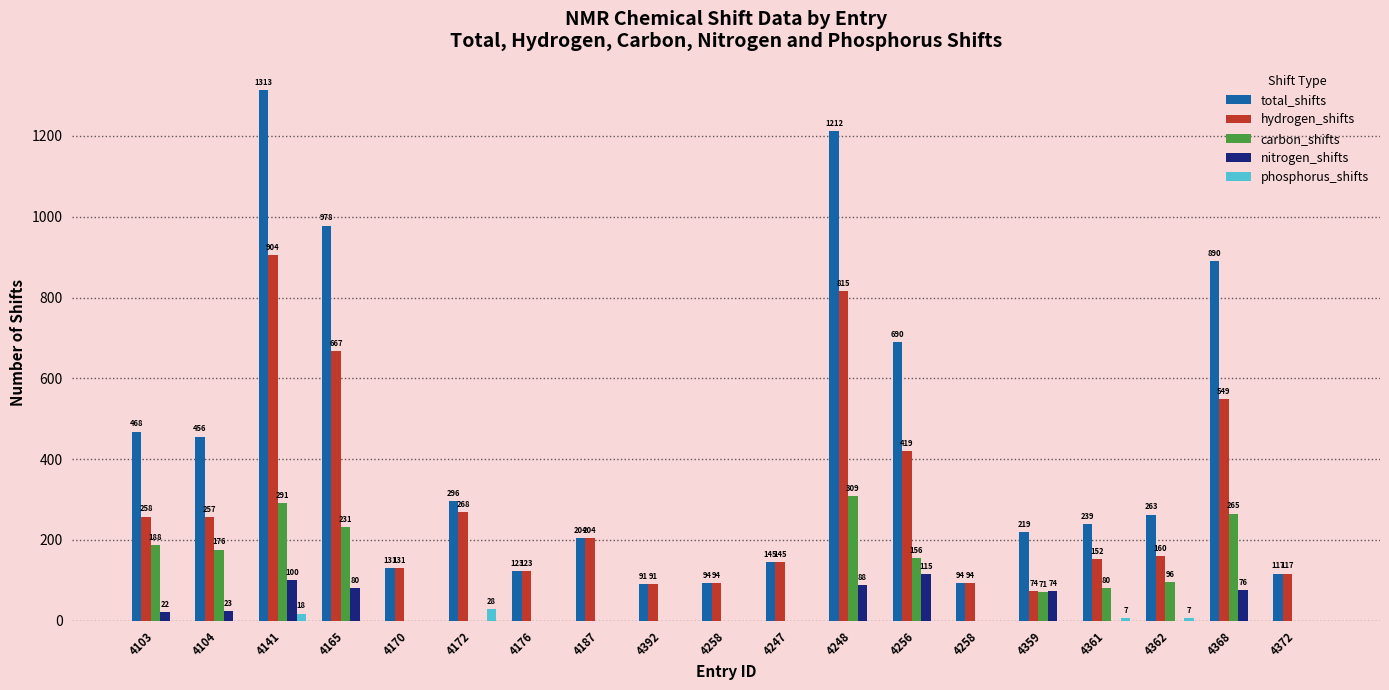

Are the bars grouped side by side (vs. stacked)?

Yes